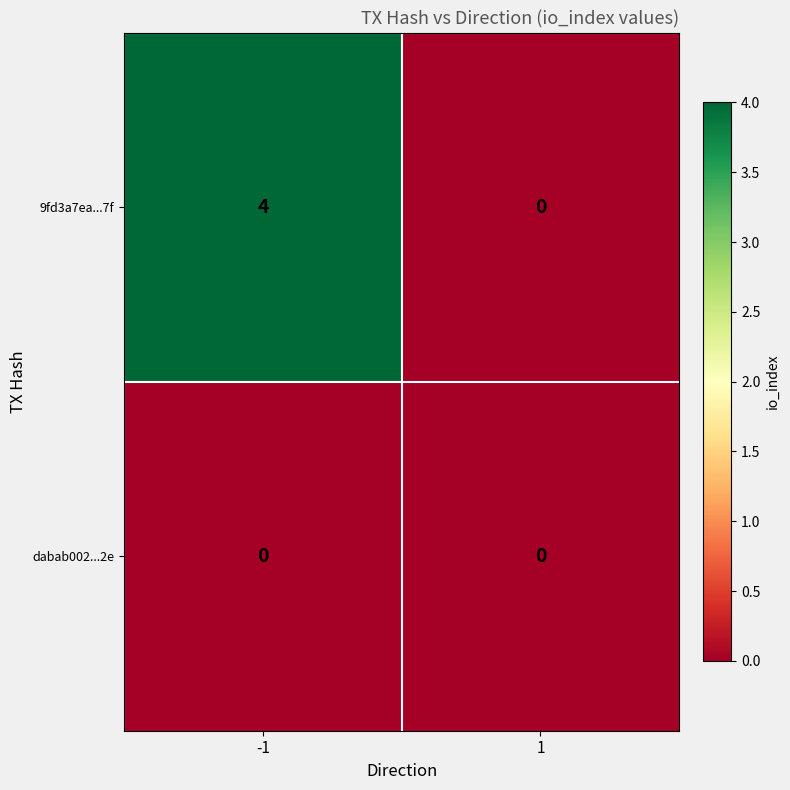

Which series changed the most between -1 and 1?

9fd3a7ea...7f